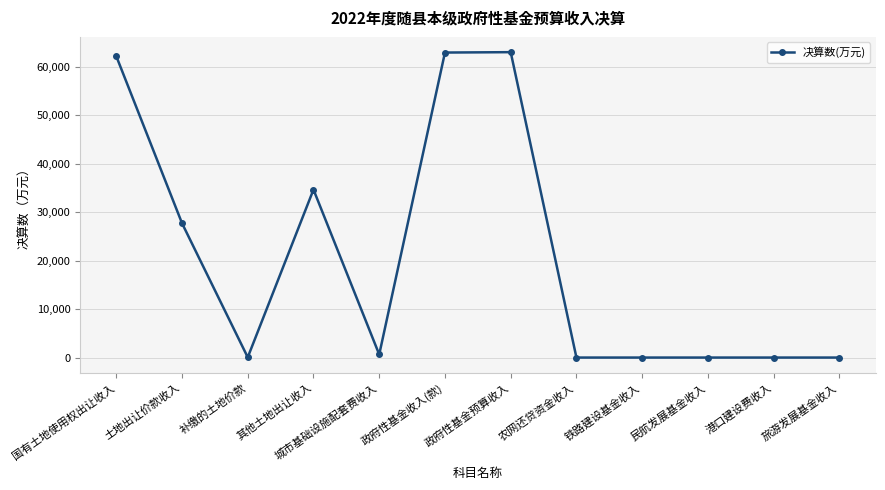

What is the sum of all values?

251414